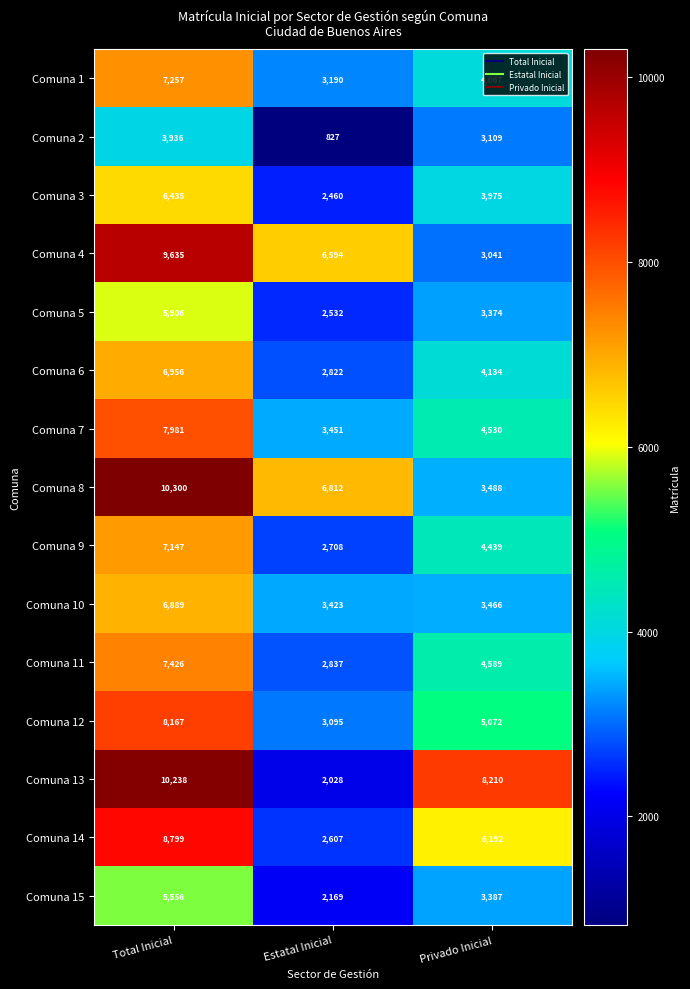

Rank the series by their maximum value, from highest to lowest.

Comuna 8, Comuna 13, Comuna 4, Comuna 14, Comuna 12, Comuna 7, Comuna 11, Comuna 1, Comuna 9, Comuna 6, Comuna 10, Comuna 3, Comuna 5, Comuna 15, Comuna 2